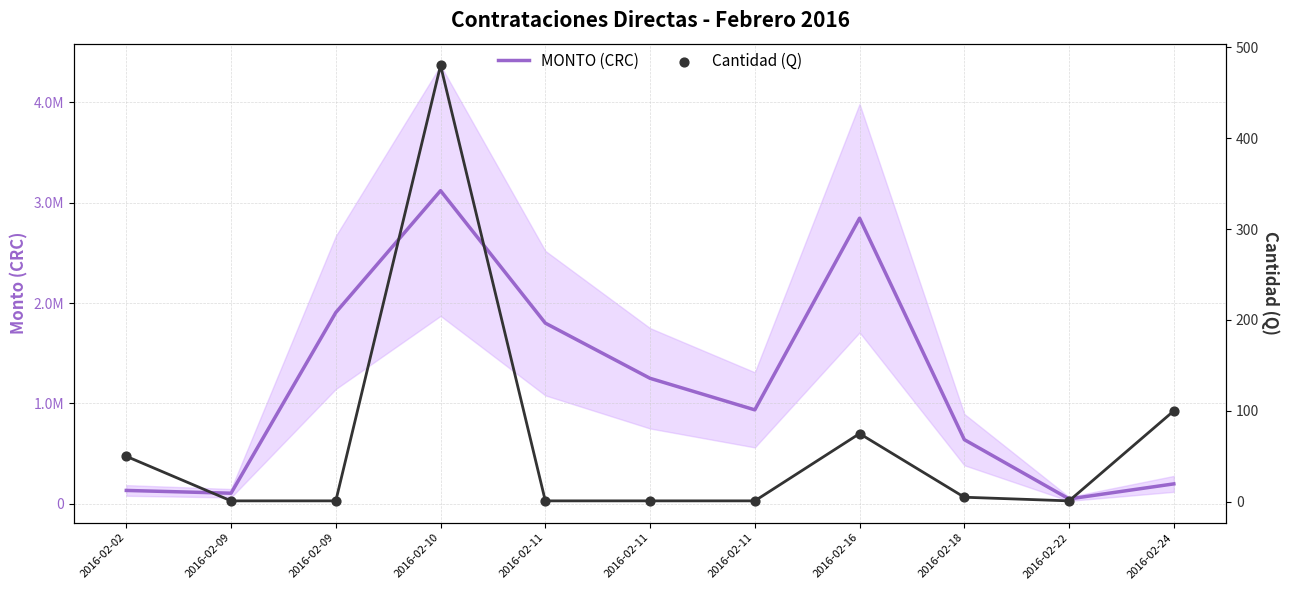

Which series reaches the minimum Y coordinate?

Cantidad (Q)